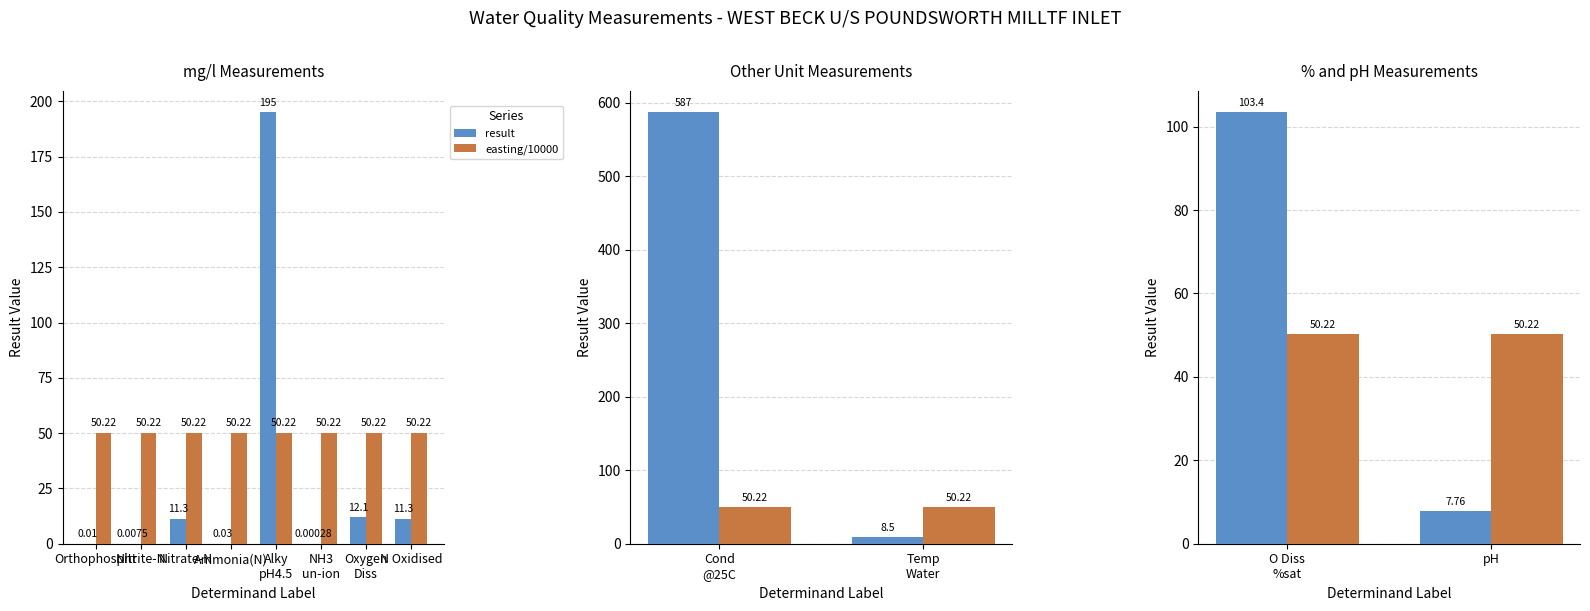

True or false: result has a value of 40.1 at O Diss %sat.

False